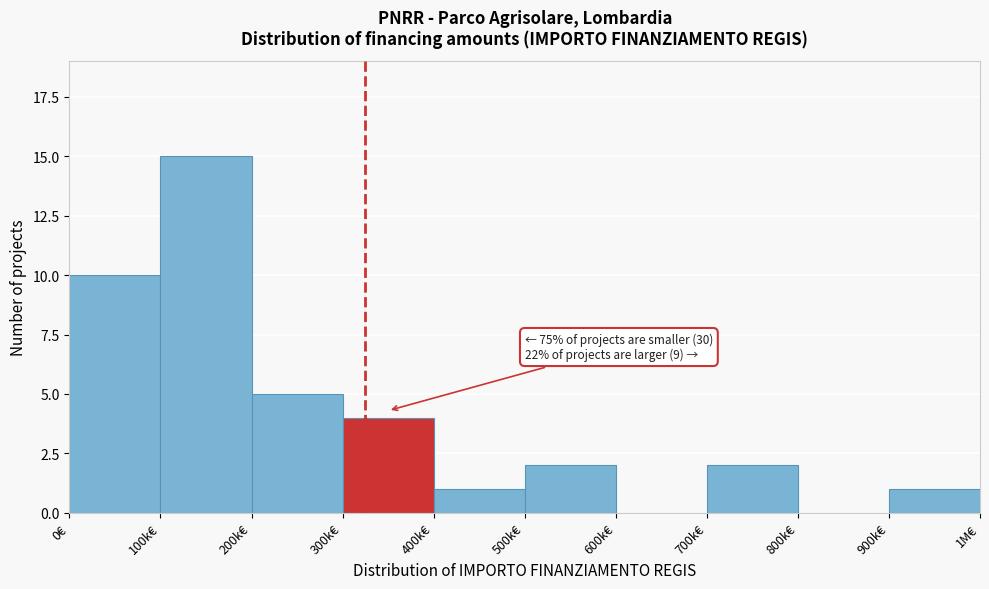

Reading right to left, transcribe all the data shown in this chart.

900k€=1	800k€=0	700k€=2	600k€=0	500k€=2	400k€=1	300k€=4	200k€=5	100k€=15	0€=10